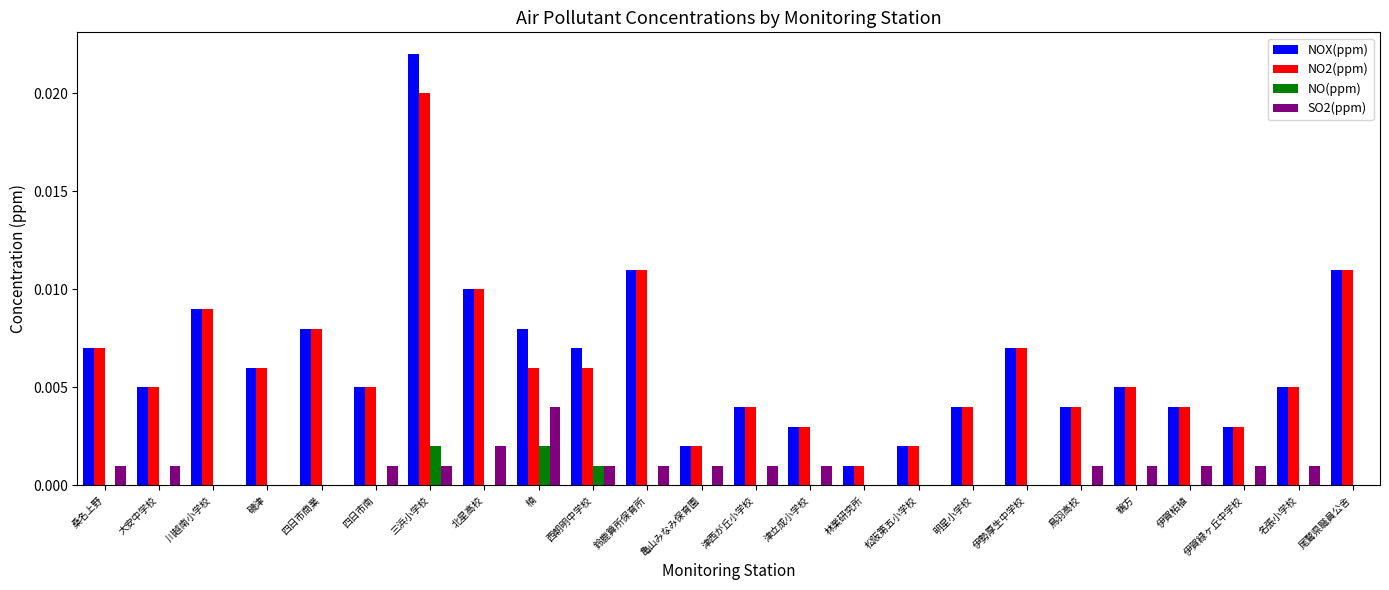

The NO2(ppm) series shows 0.0 at 津立成小学校. True or false?

True